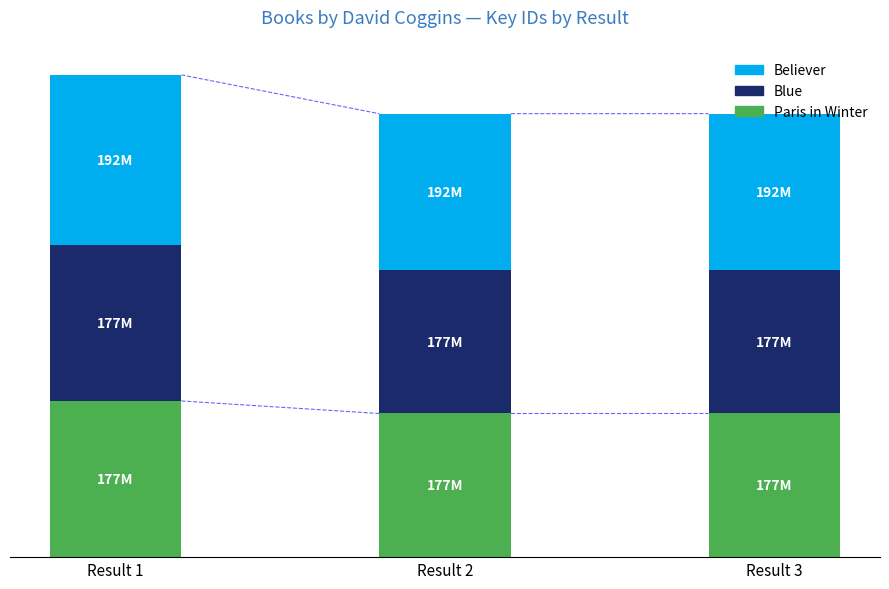

What value does the Paris in Winter series have at Result 2?

57.3